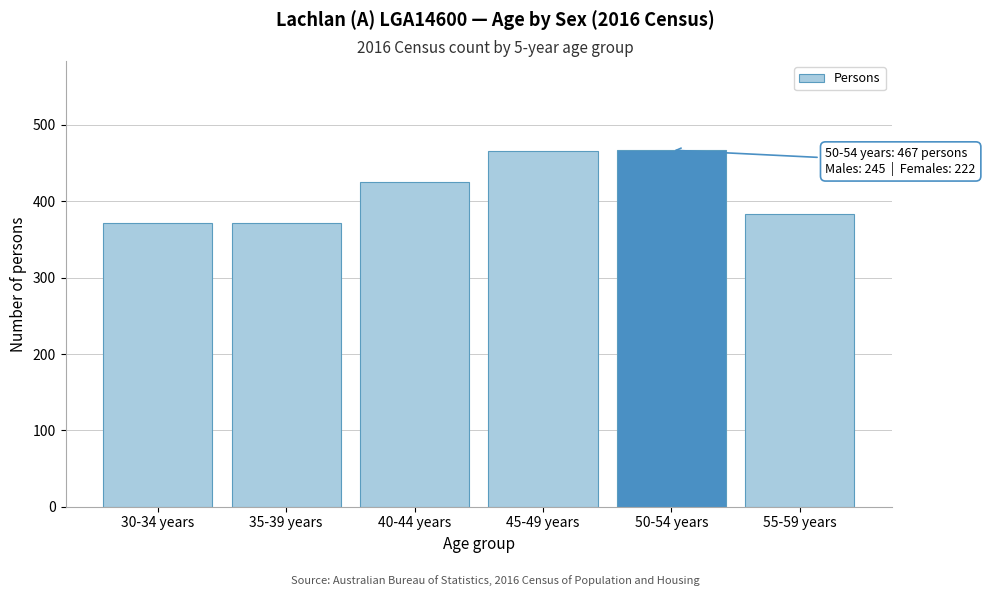

Where is the data nearest to the value 419?

40-44 years